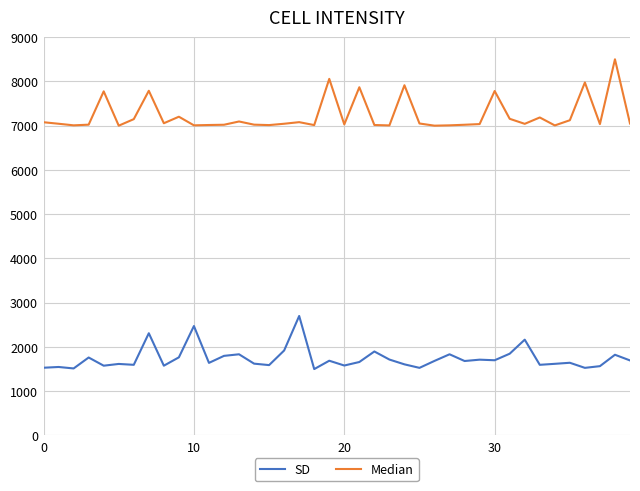

What is the maximum value for SD?

2700.0